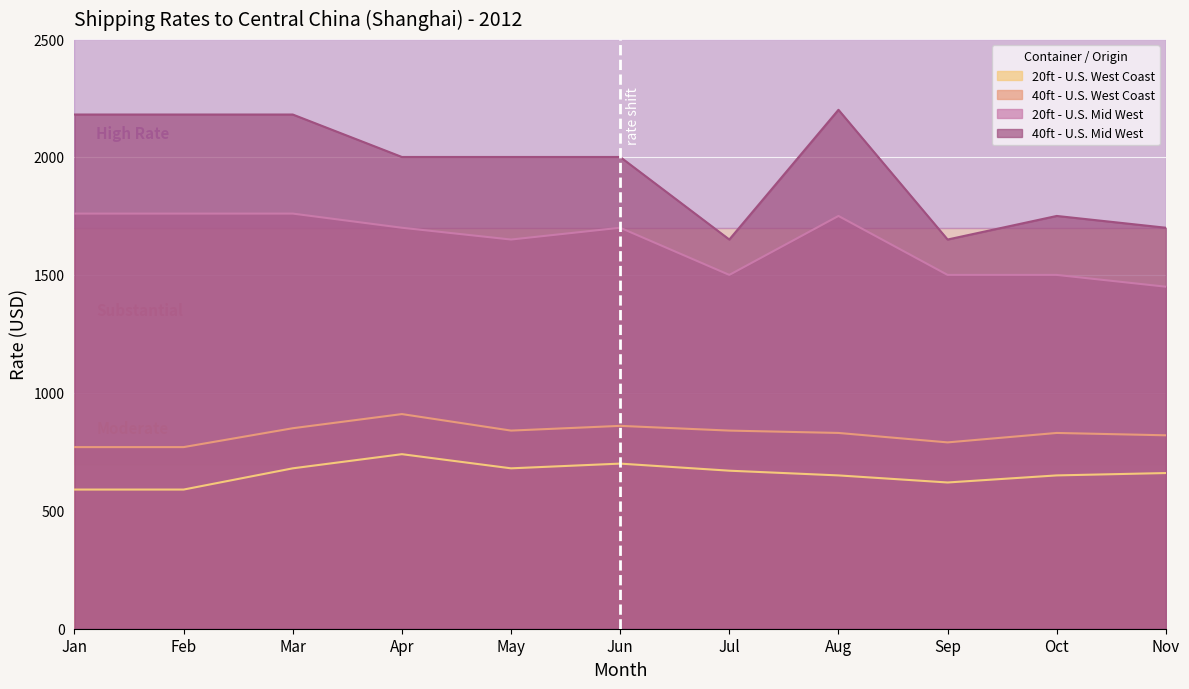

How many lines are shown in the chart?

4